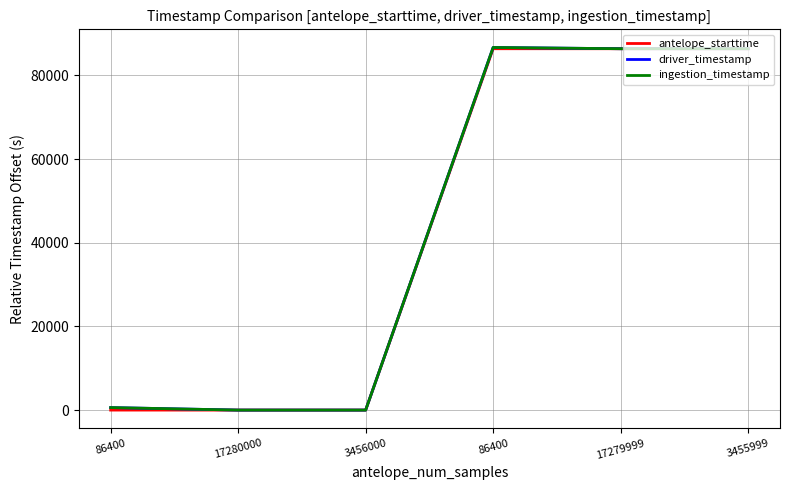

What is the value of the driver_timestamp point at the 5th from the left?

86401.6